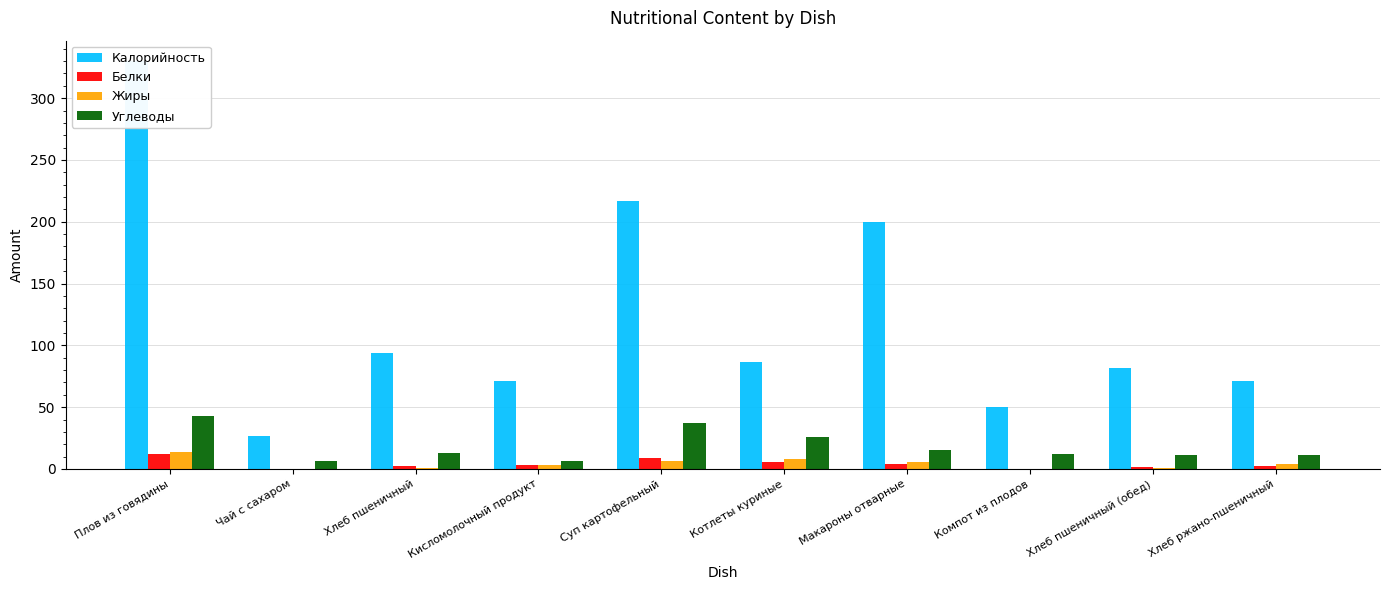

Are the bars horizontal?

No